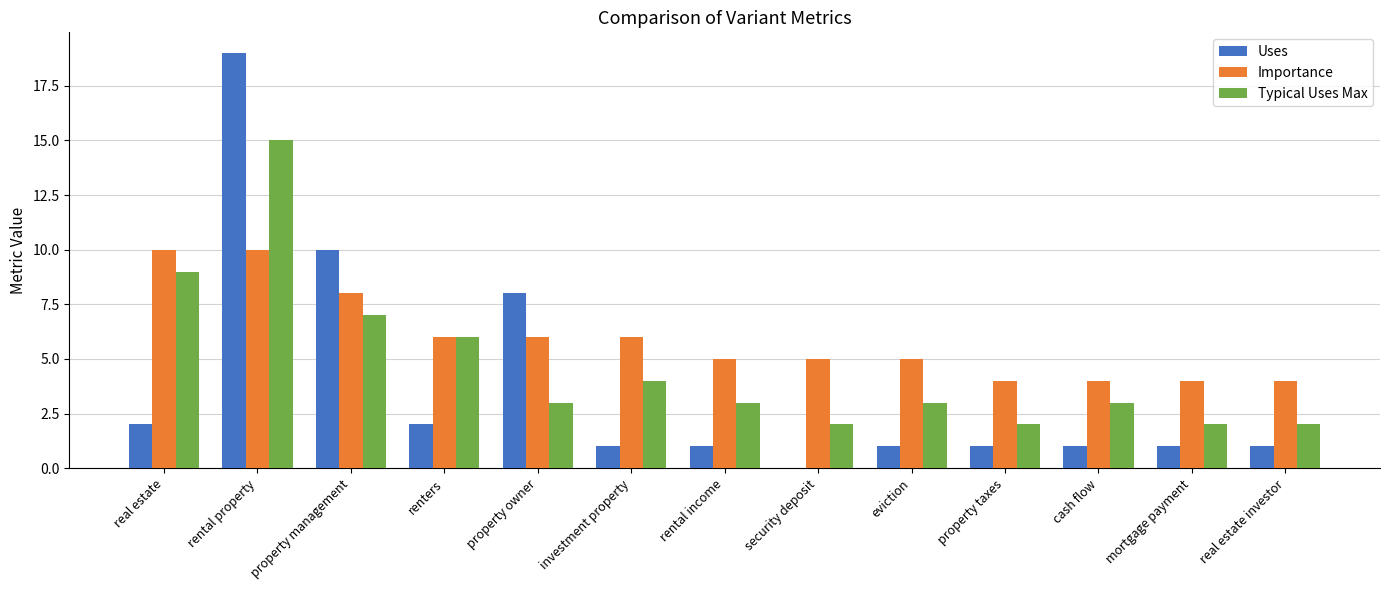

How many groups of bars are there?

13